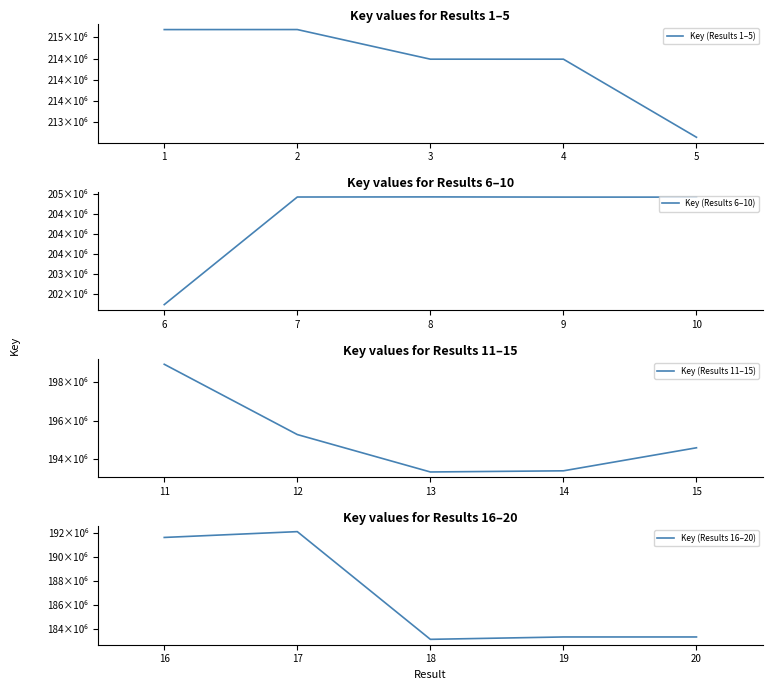

What is the average value of the Key (Results 16–20) series?

186692463